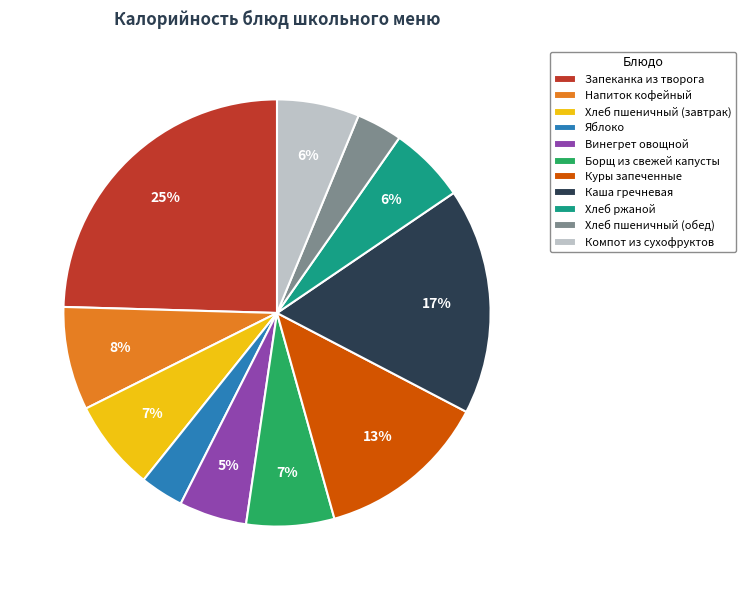

Count the number of slices in the pie.

11